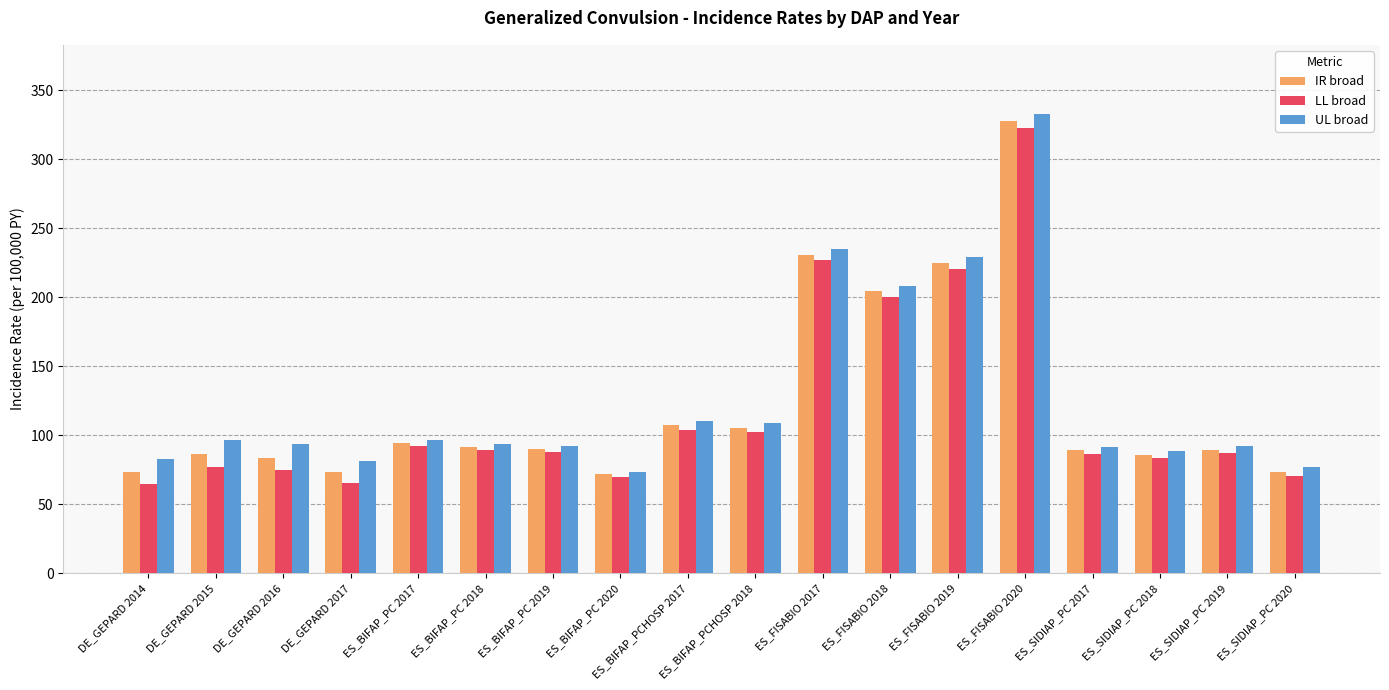

What is the average value of the UL broad series?

126.9